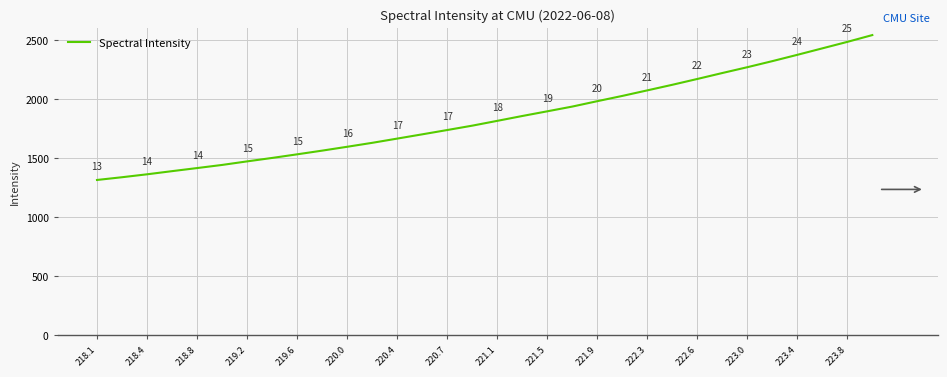

What is the smallest value displayed?

1316.8